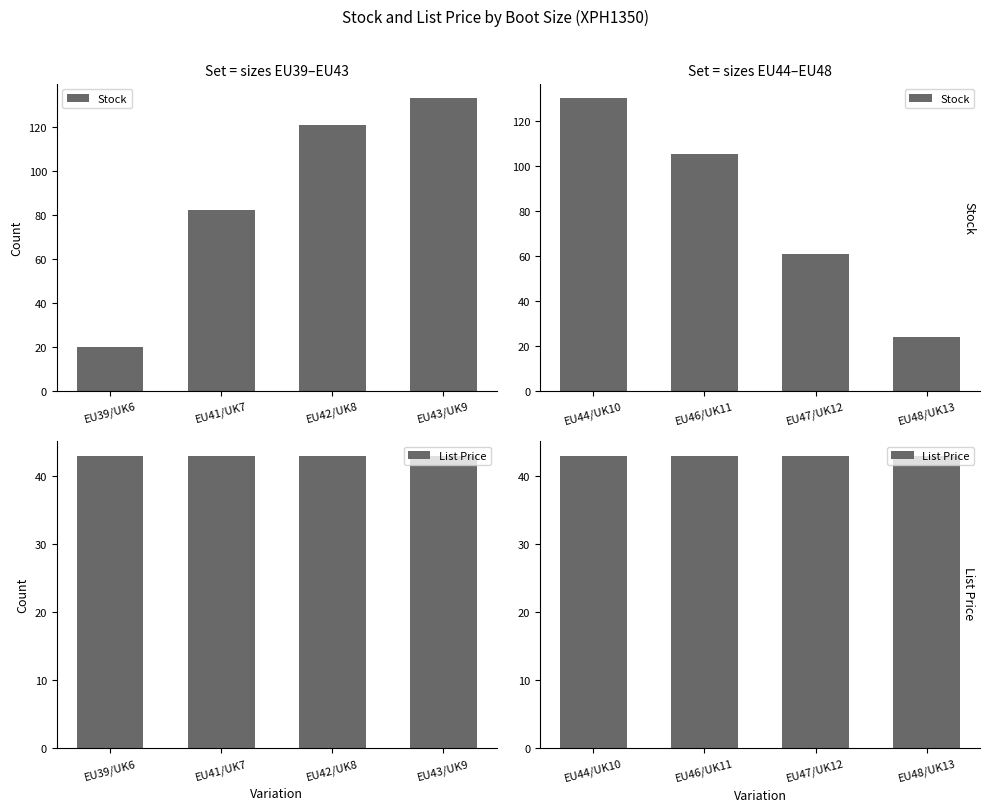

Does the chart contain stacked bars?

No